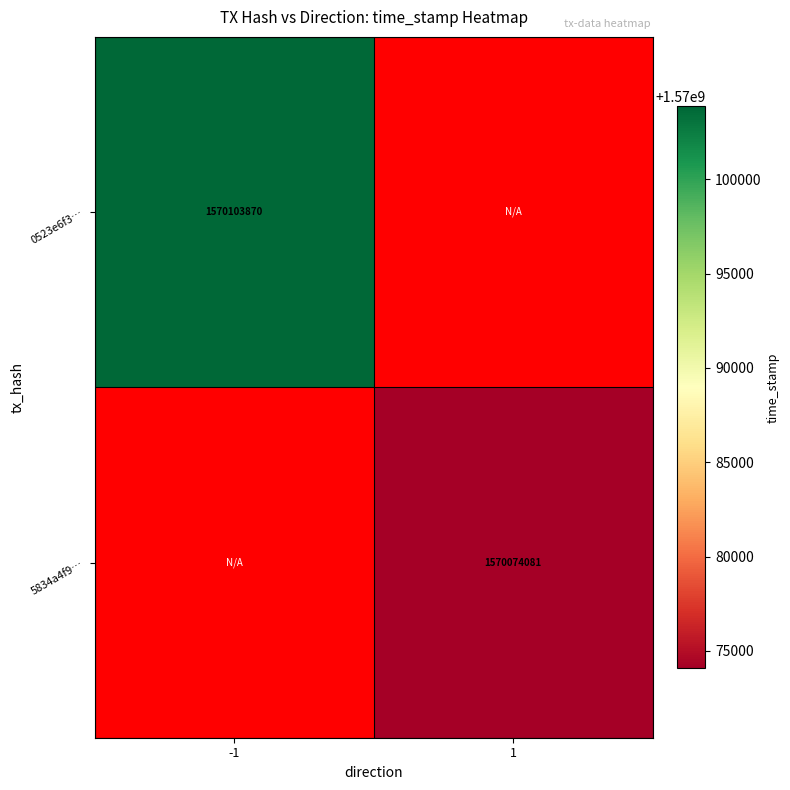

Is it true that 0523e6f3… equals 1570103870 at -1?

True